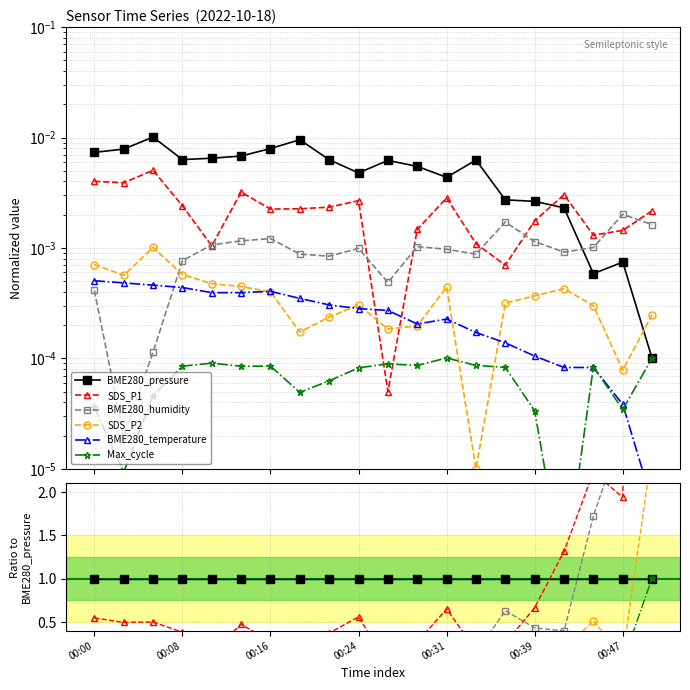

At 00:24, list the series in order from smallest to largest.

Max_cycle, BME280_temperature, SDS_P2, BME280_humidity, SDS_P1, BME280_pressure